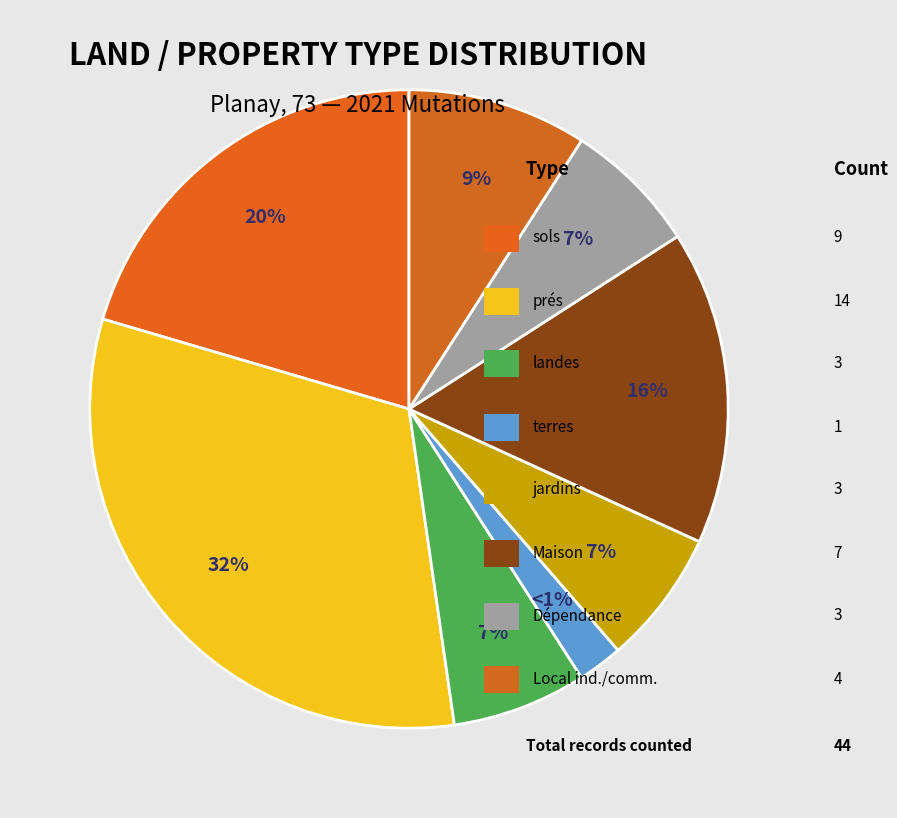

True or false: Dépendance accounts for 16% of the total.

False